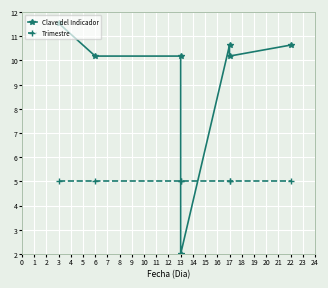

What is the sum of the Clave del Indicador values at 17 and 13?

20.4